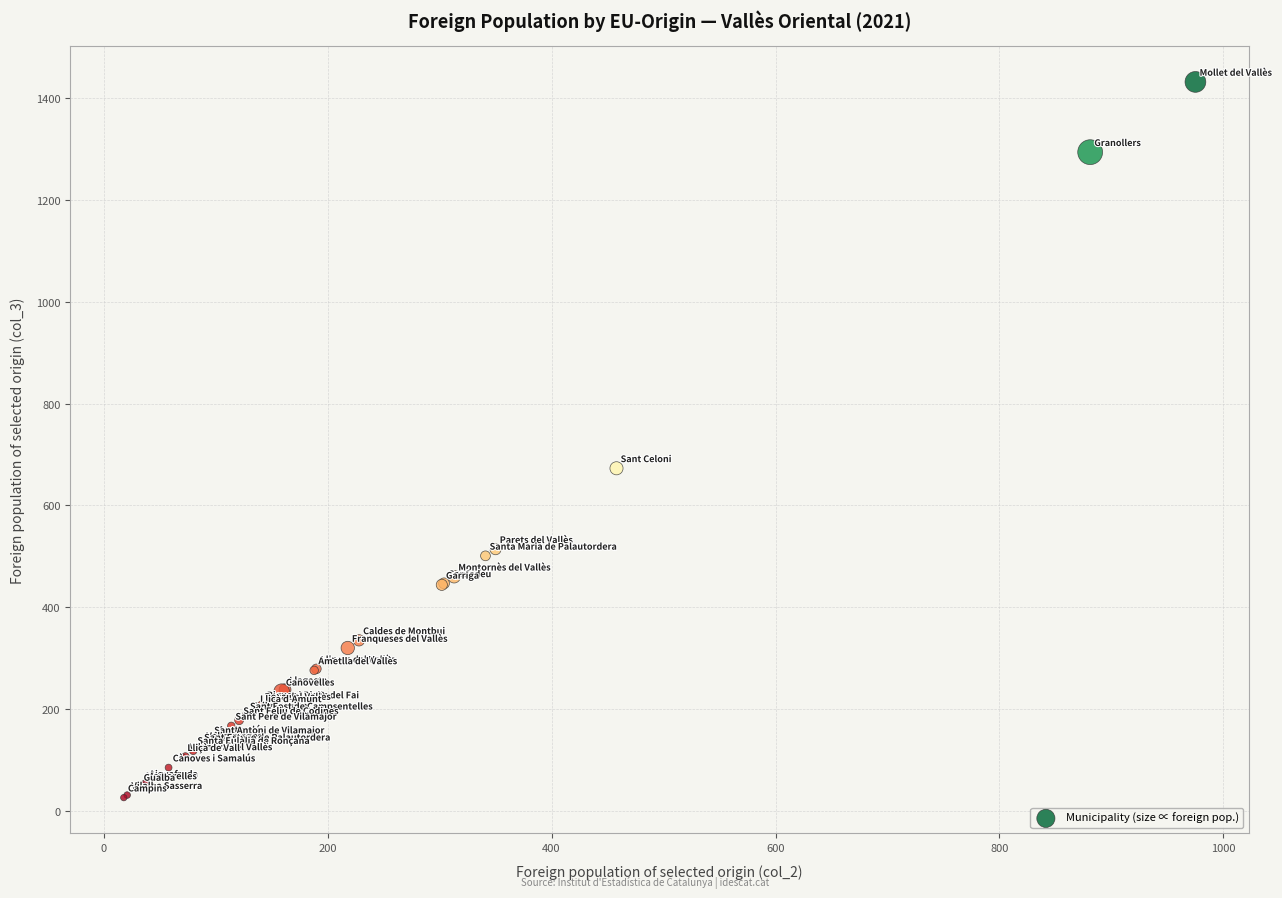

What Y value in the scatter plot is closest to 729?

673